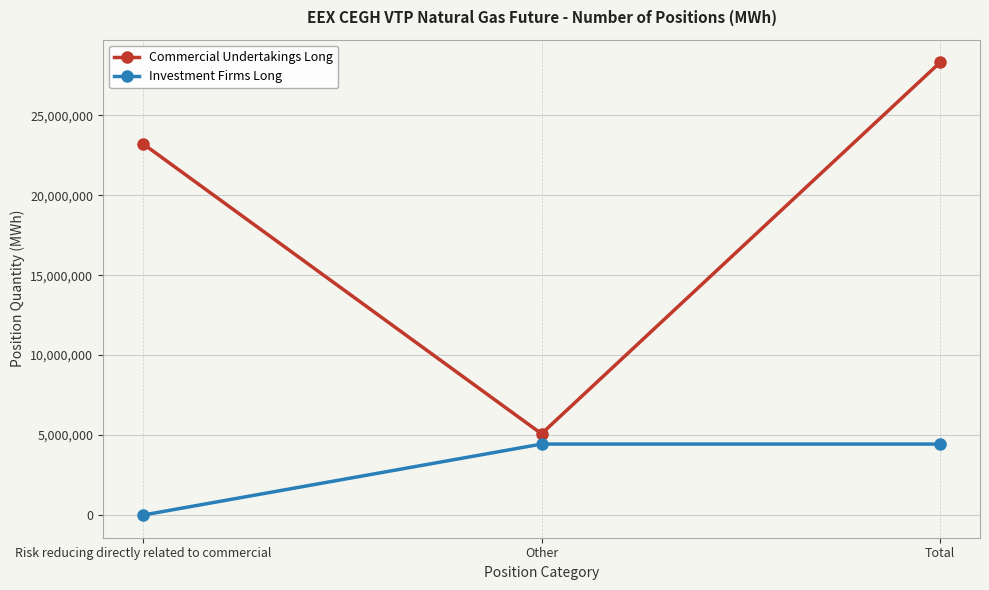

Which series changed the most between Other and Total?

Commercial Undertakings Long